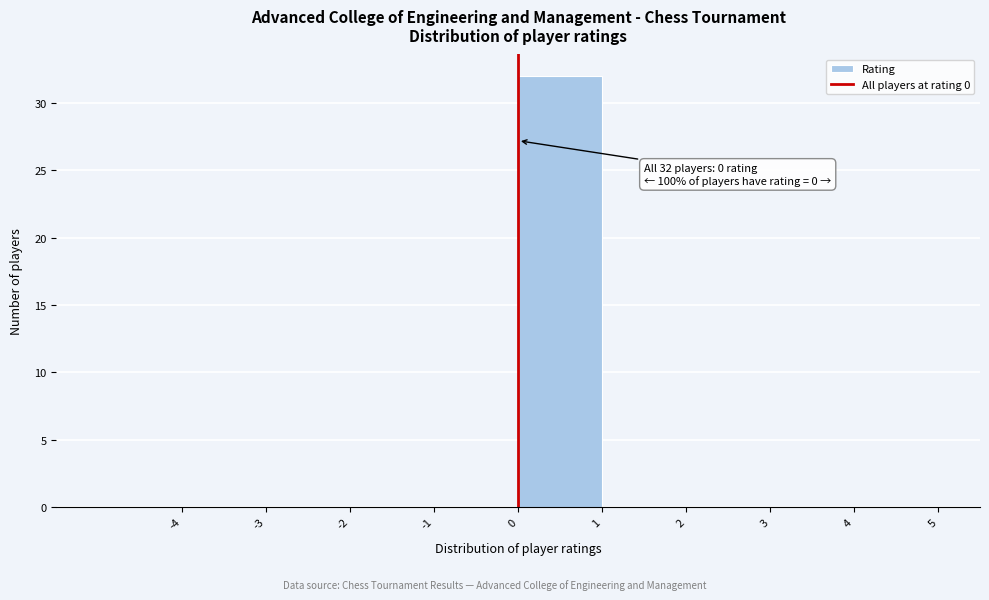

Which range on the x-axis has the tallest bar?

0 to 1